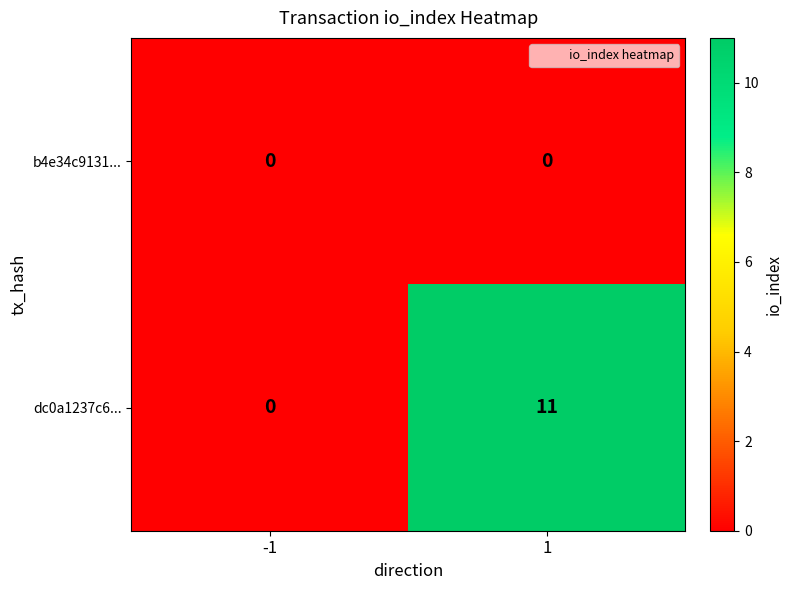

Reading right to left, what are all the values shown in this chart?

b4e34c9131...: 0	0
dc0a1237c6...: 11	0